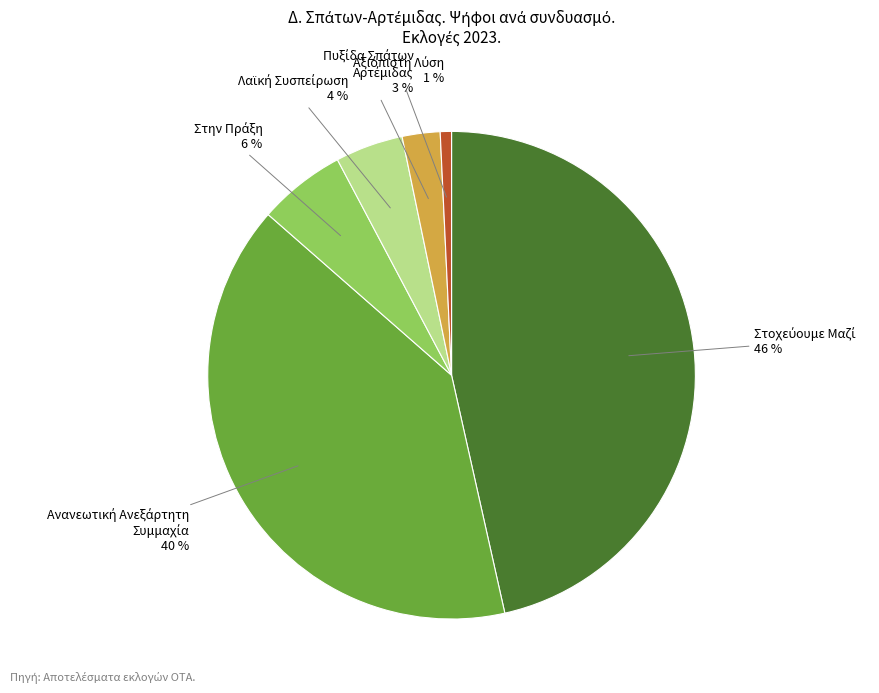

Does any single category account for the majority?

No